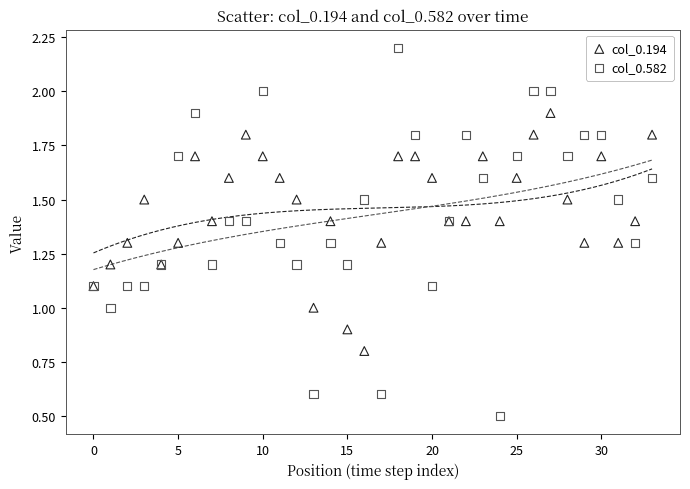

Which series reaches the minimum Y coordinate?

col_0.582